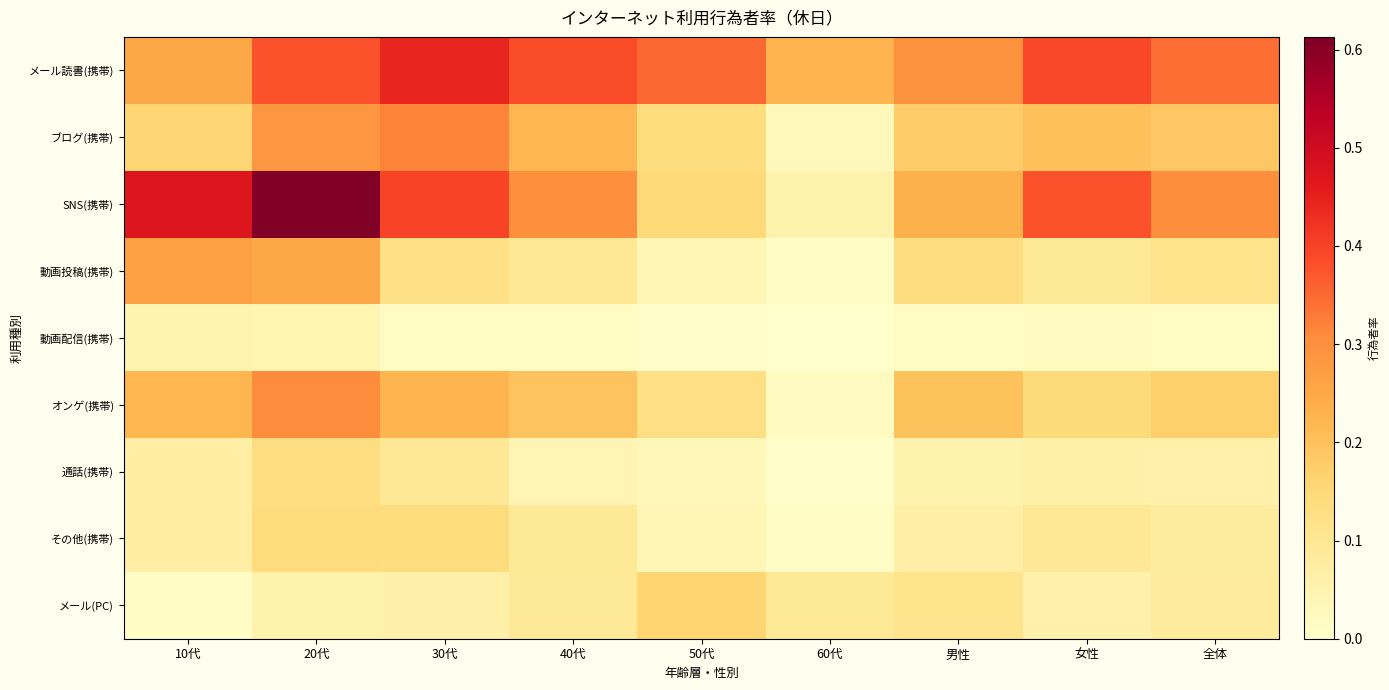

Rank the series by their maximum value, from lowest to highest.

動画配信(携帯), 通話(携帯), その他(携帯), メール(PC), 動画投稿(携帯), オンゲ(携帯), ブログ(携帯), メール読書(携帯), SNS(携帯)